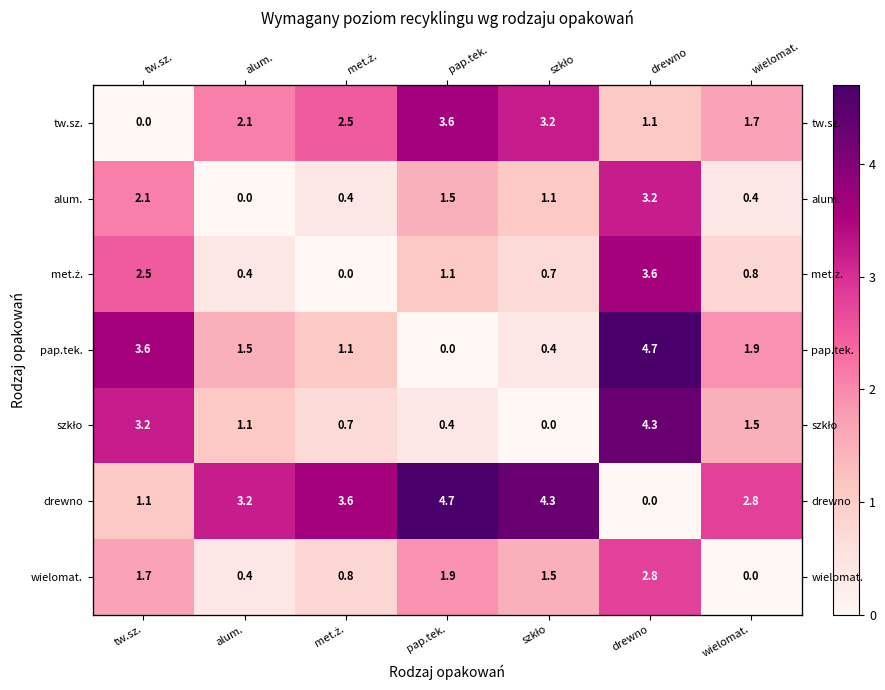

What is the difference between the highest and lowest values at alum.?

3.2